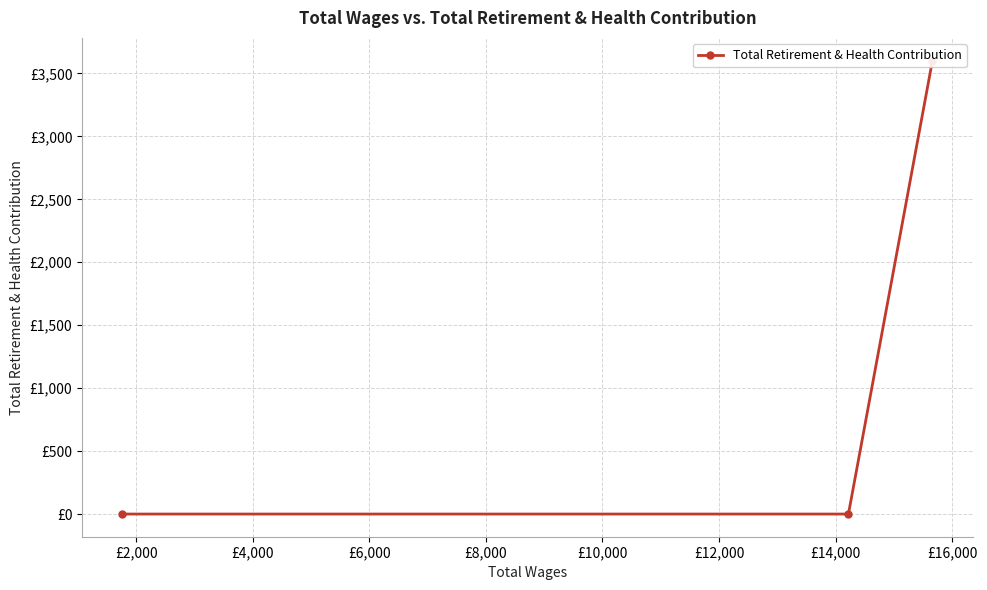

What is the greatest value displayed?

3602